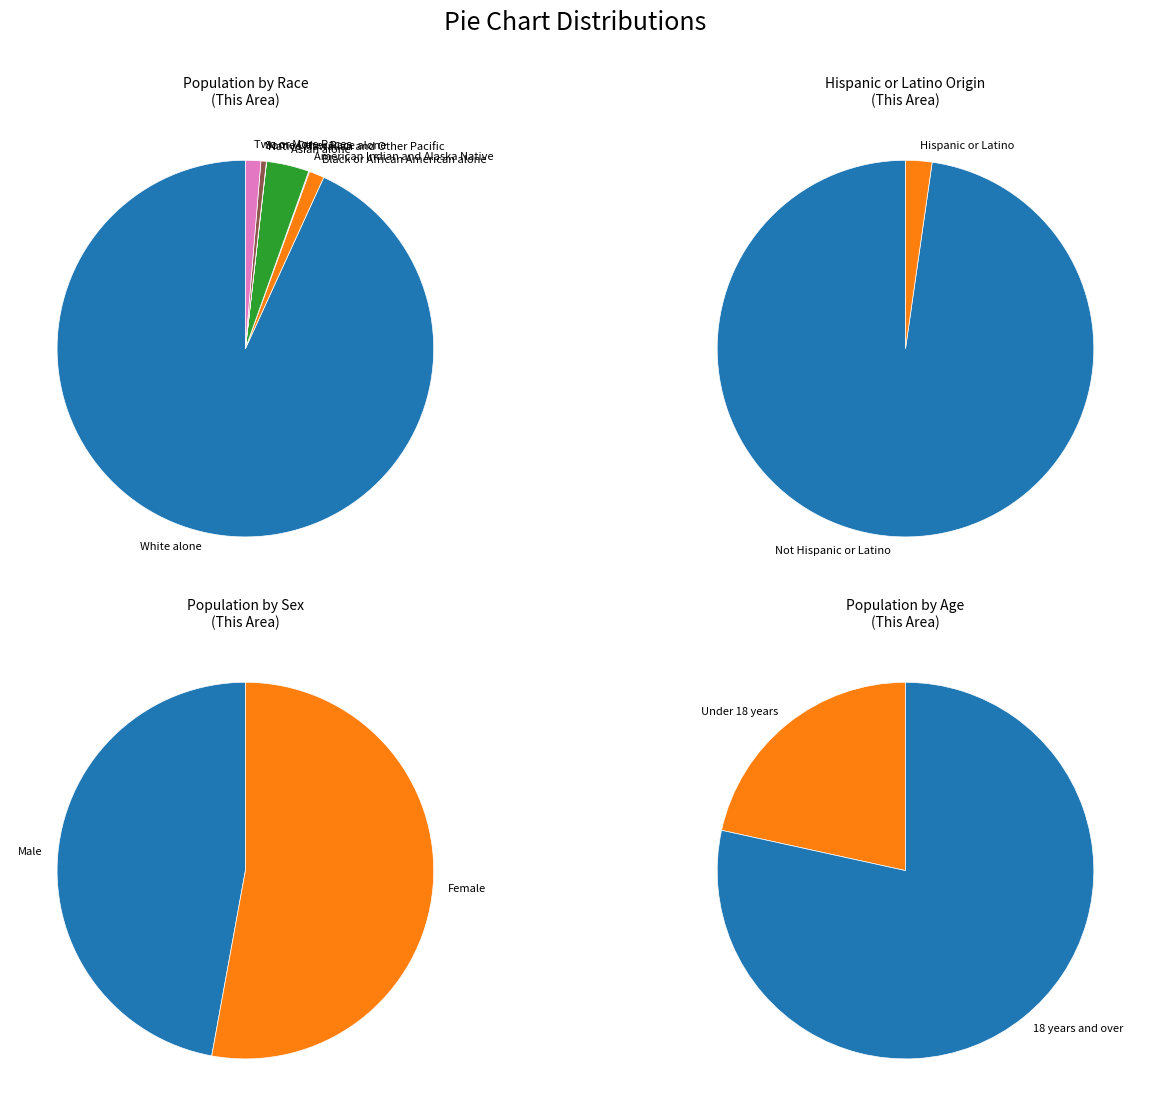

To the nearest percent, what is the difference between the Black or African American alone and Some Other Race alone slice percentages?

1%